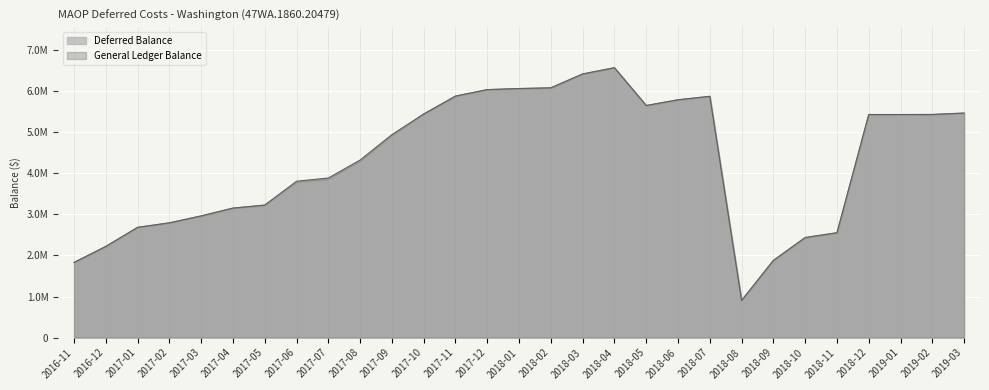

Which series has the largest total across all categories?

General Ledger Balance